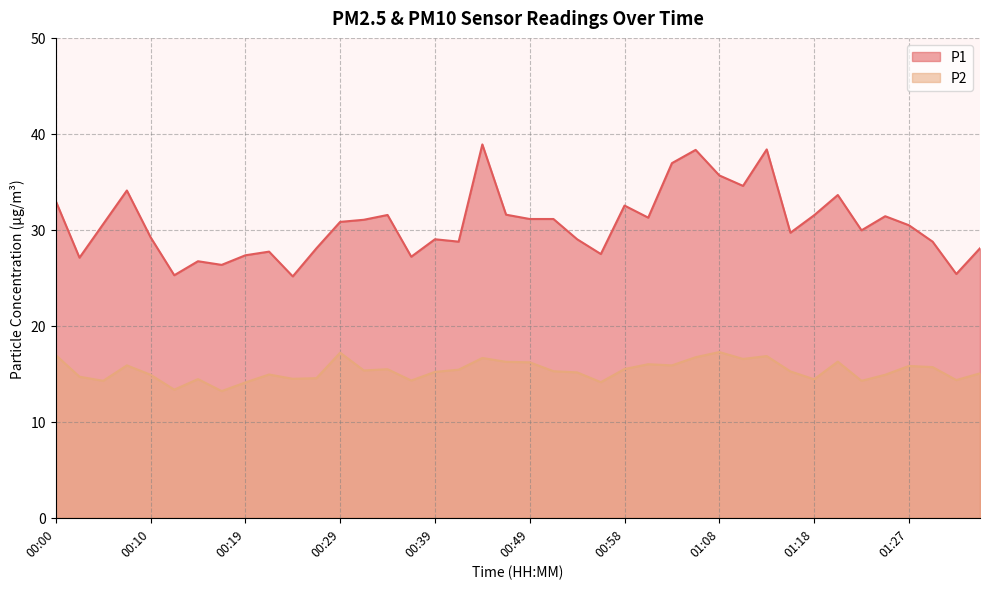

Where is P2 nearest to the value 15?

01:35